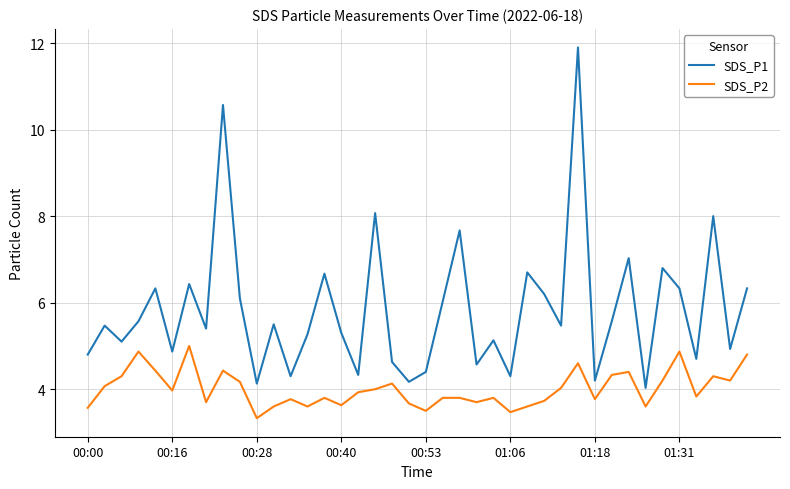

Which series has the largest total across all categories?

SDS_P1